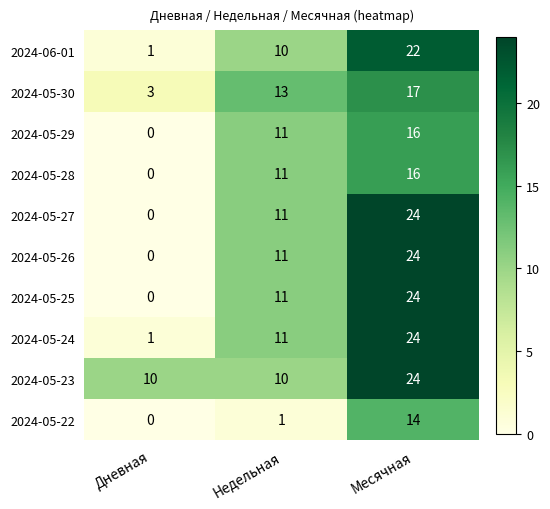

What is the spread (max minus min) of values at Дневная?

10